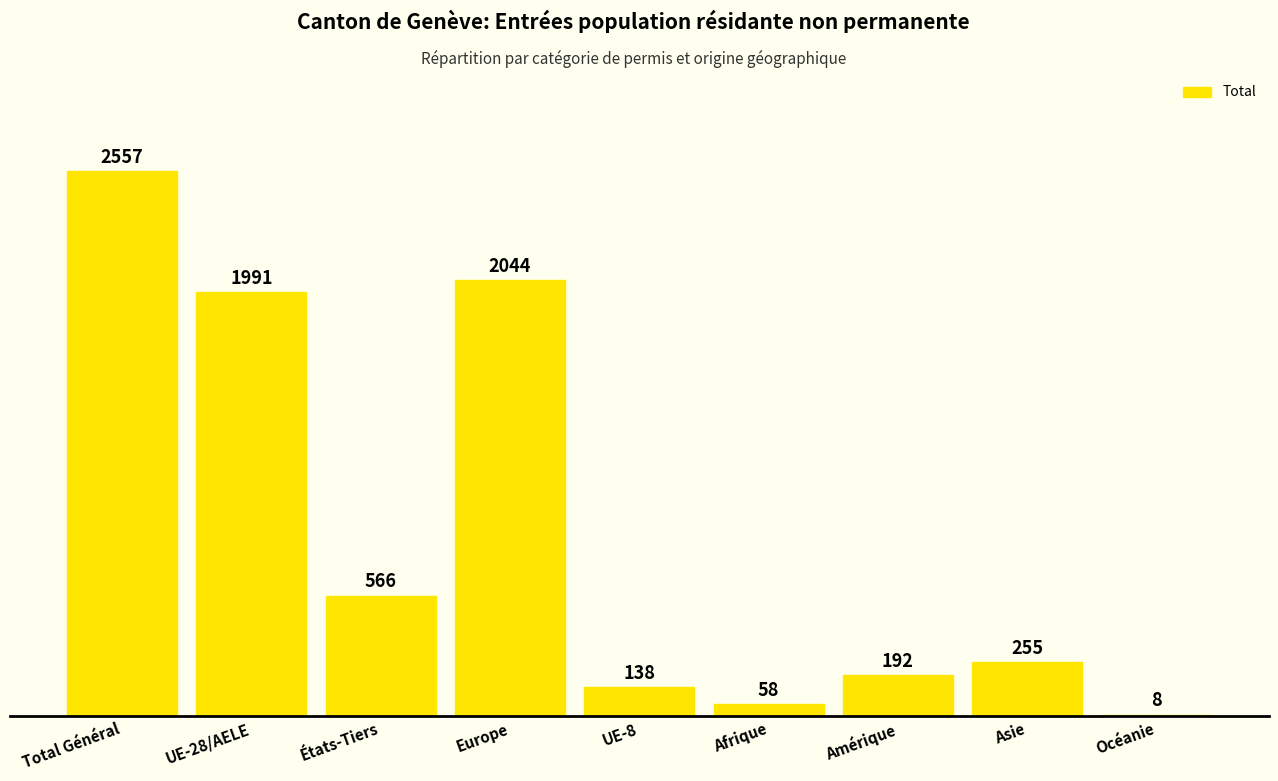

What is the sum of all values?

7809